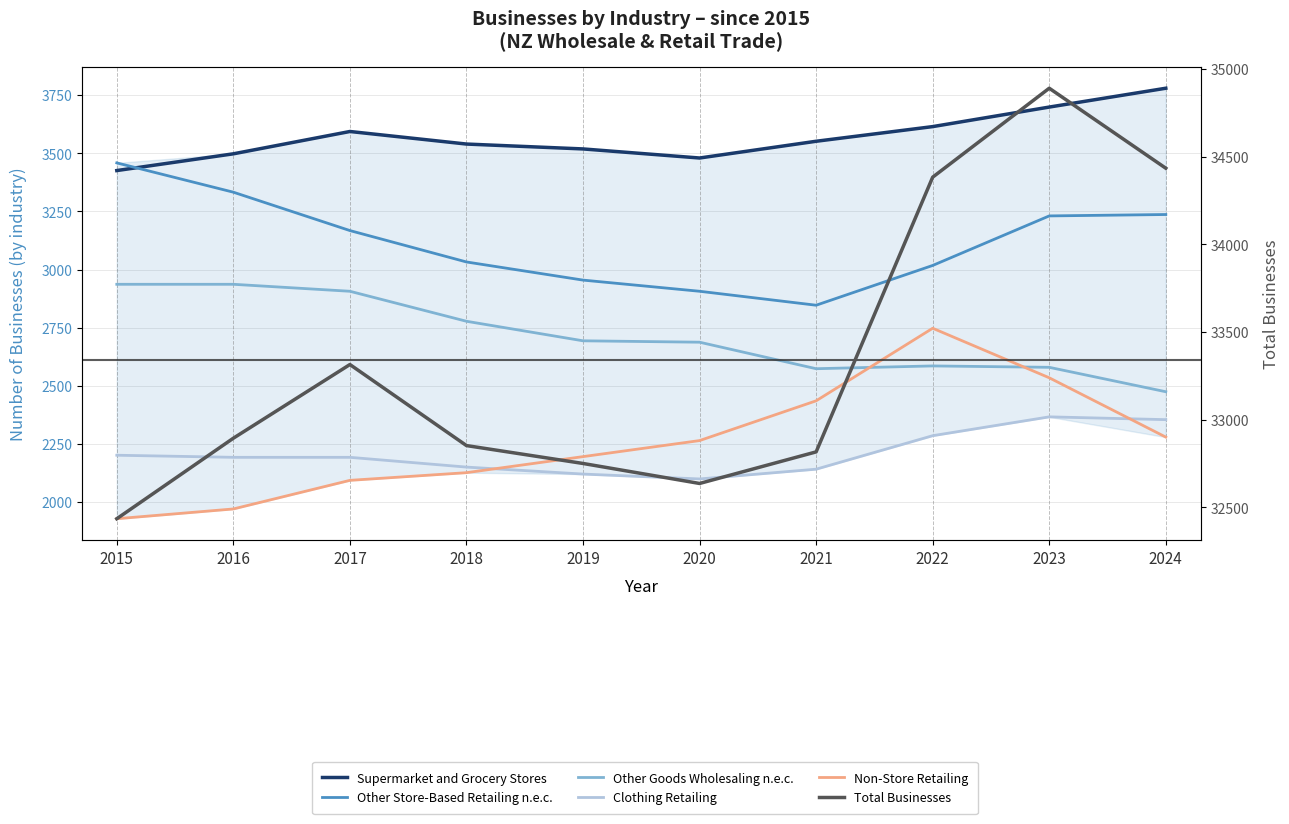

What is the total value across all series at 2016?

46827